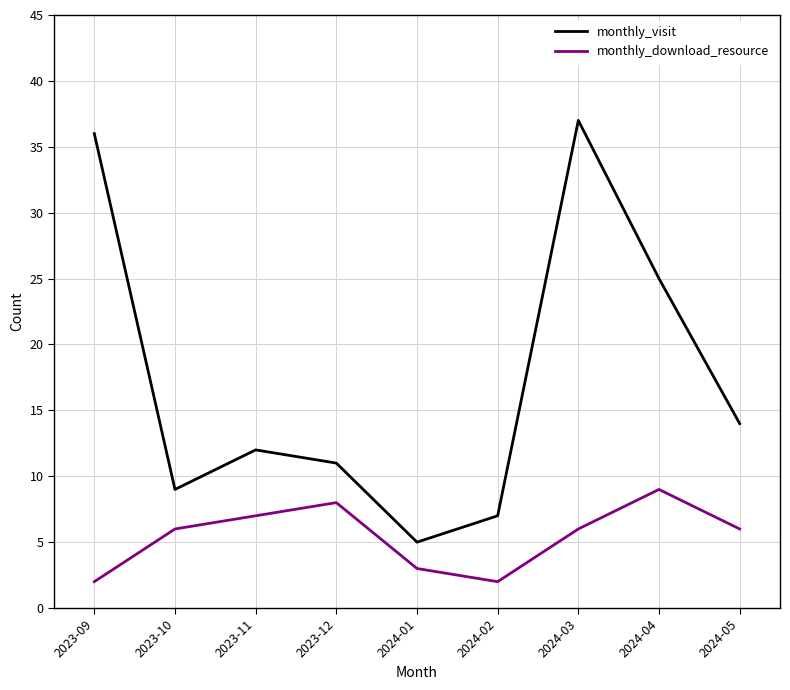

In monthly_download_resource, how many points are higher than both neighbors (excluding endpoints)?

2